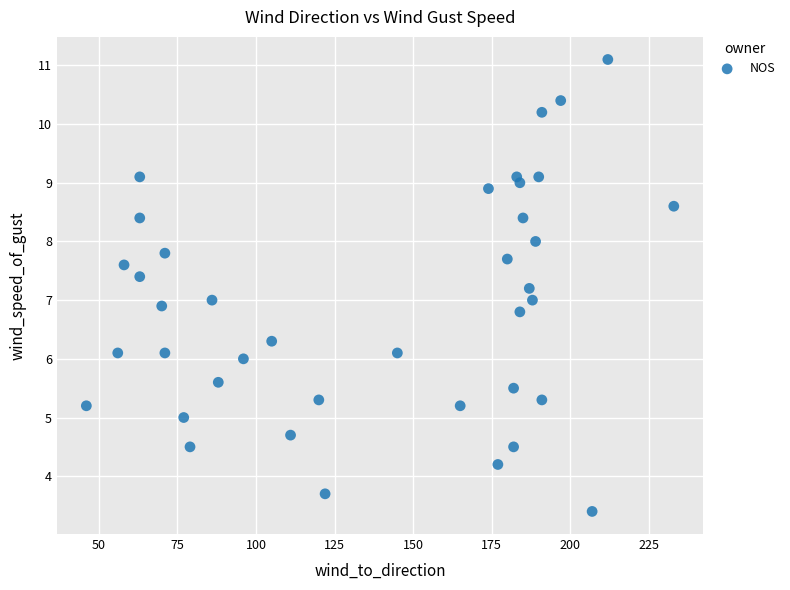

What is the range of X values (max minus min)?

187.0